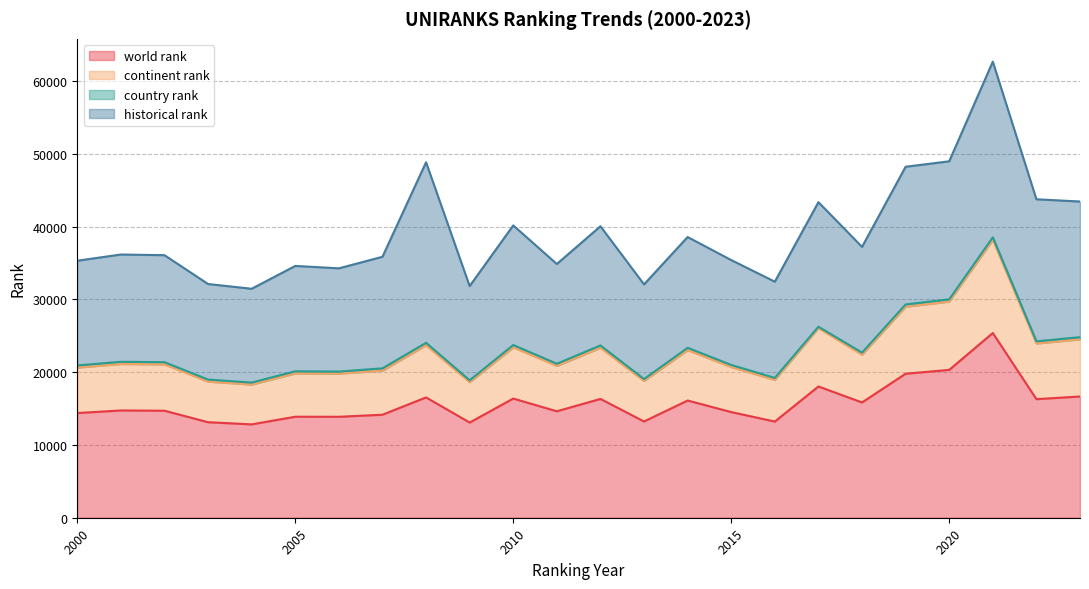

The value of world rank at 2010 is 16372. True or false?

True